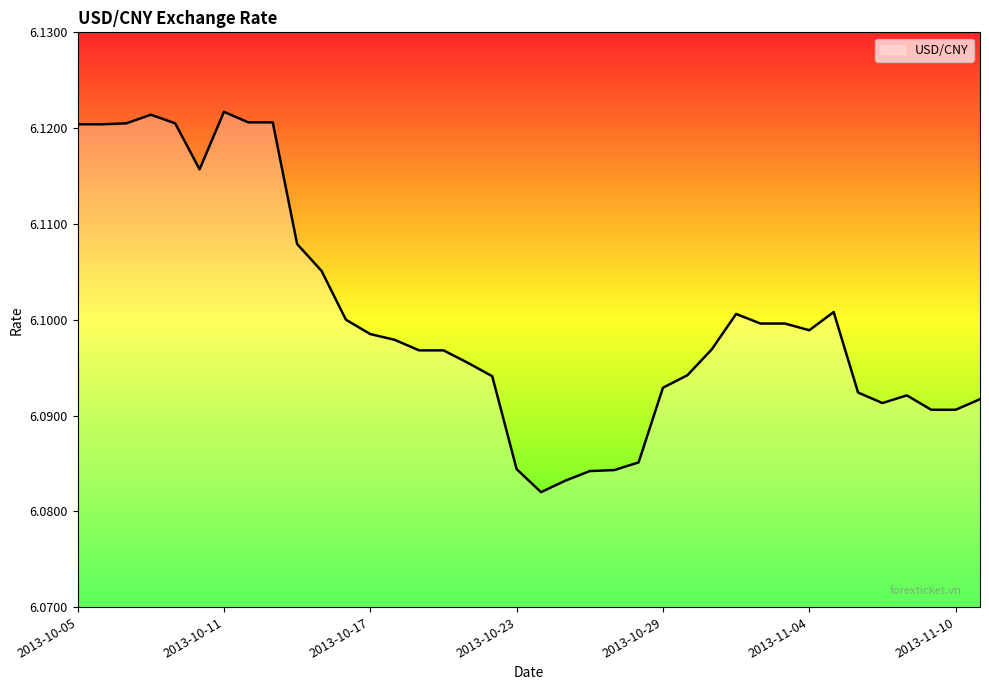

Rank the categories by value from highest to lowest.

2013-10-11, 2013-10-08, 2013-10-12, 2013-10-13, 2013-10-07, 2013-10-09, 2013-10-05, 2013-10-06, 2013-10-10, 2013-10-14, 2013-10-15, 2013-11-05, 2013-11-01, 2013-10-16, 2013-11-02, 2013-11-03, 2013-11-04, 2013-10-17, 2013-10-18, 2013-10-31, 2013-10-19, 2013-10-20, 2013-10-21, 2013-10-30, 2013-10-22, 2013-10-29, 2013-11-06, 2013-11-08, 2013-11-11, 2013-11-07, 2013-11-09, 2013-11-10, 2013-10-28, 2013-10-23, 2013-10-27, 2013-10-26, 2013-10-25, 2013-10-24